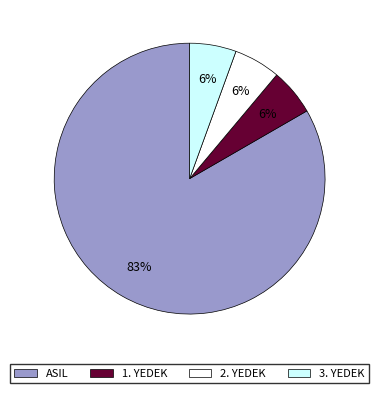

Which category has the biggest portion of the pie?

ASIL